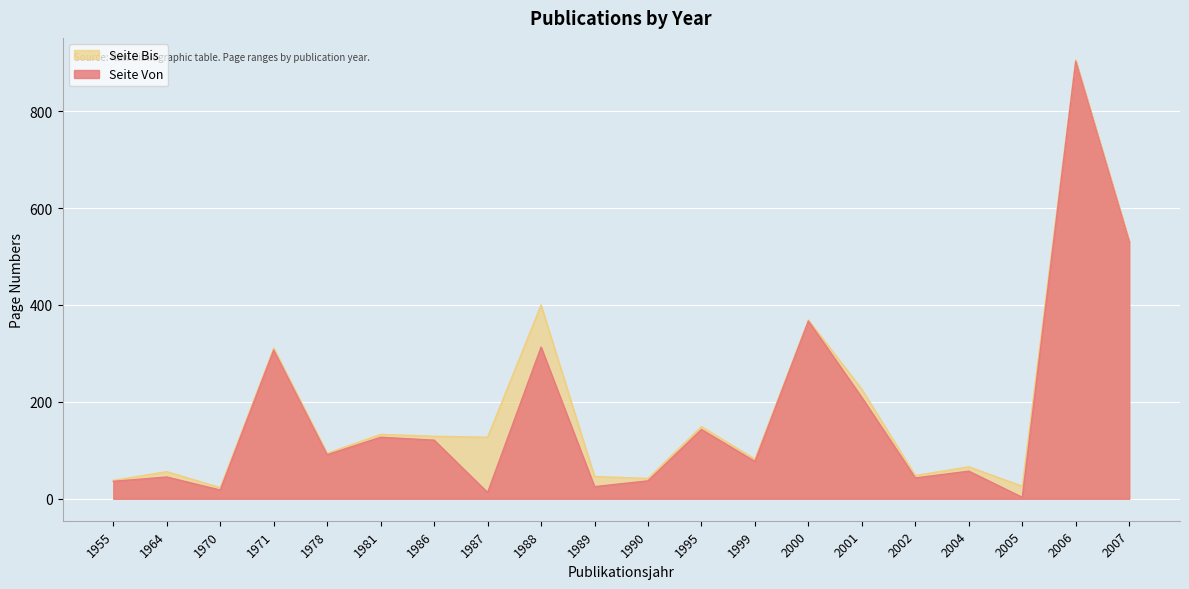

Which series has the widest spread of values?

Seite Von